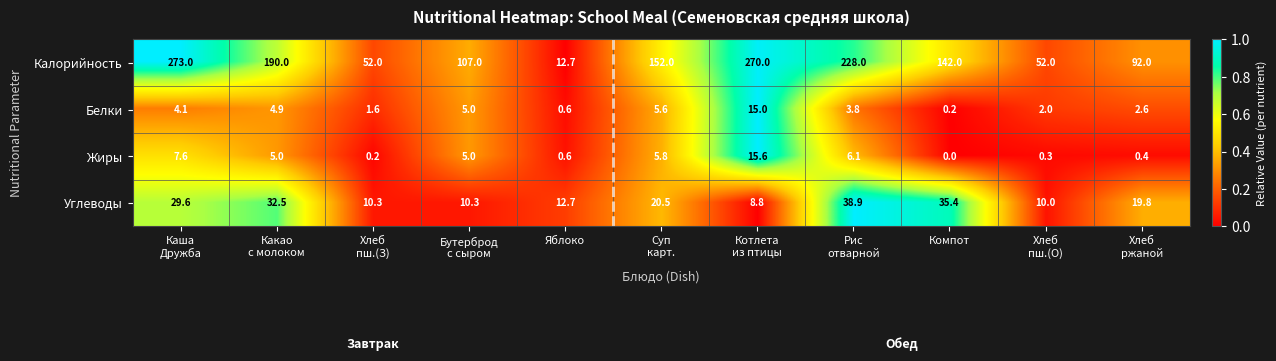

What is the maximum value for Белки?

15.0